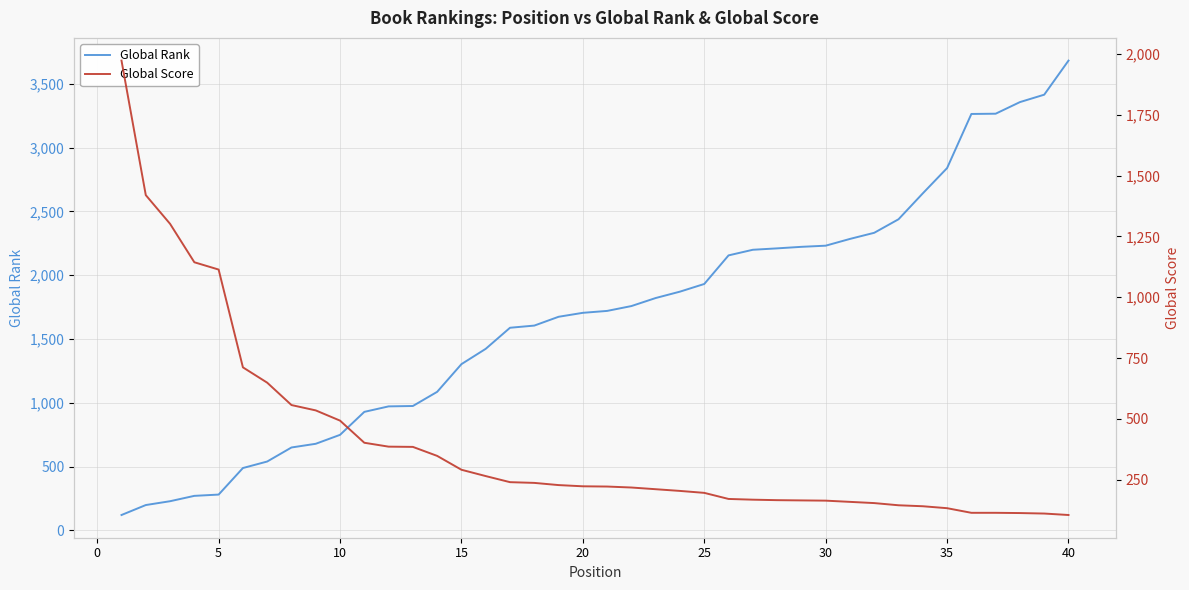

What is the maximum value for Global Rank?

3681